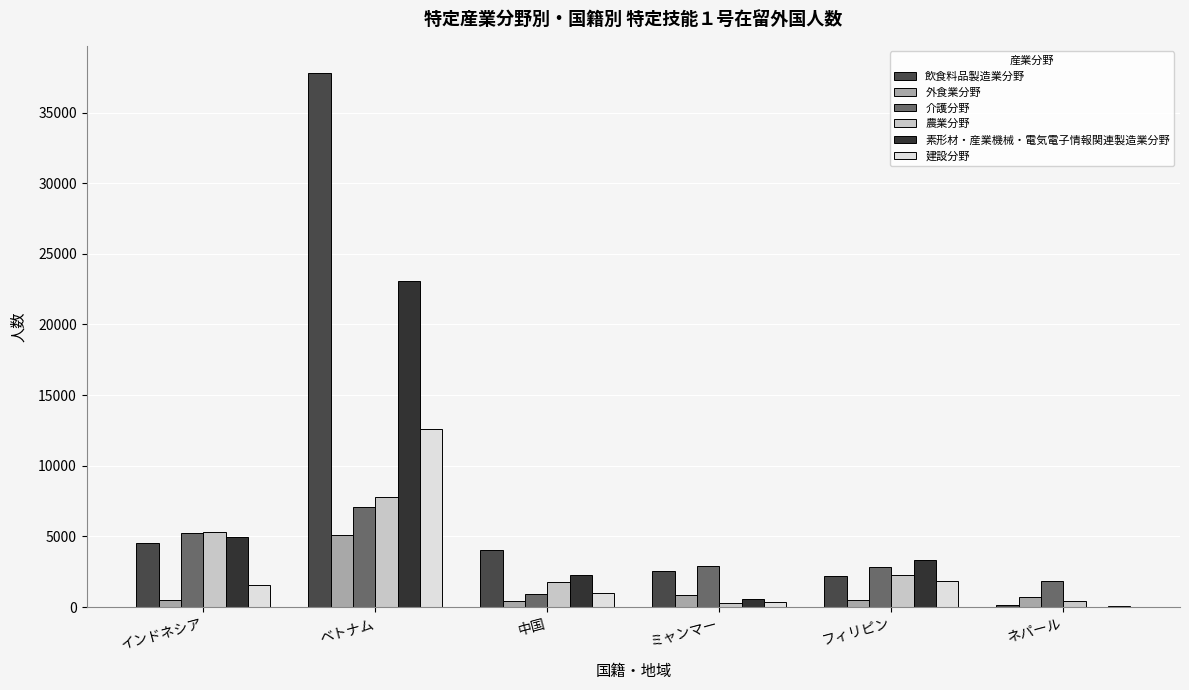

Is the value of 介護分野 at ネパール greater than the value of 建設分野 at フィリピン?

Yes